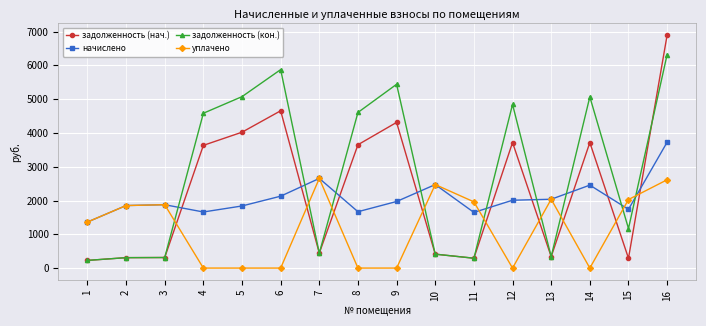

How many times do задолженность (нач.) and уплачено cross each other?

9